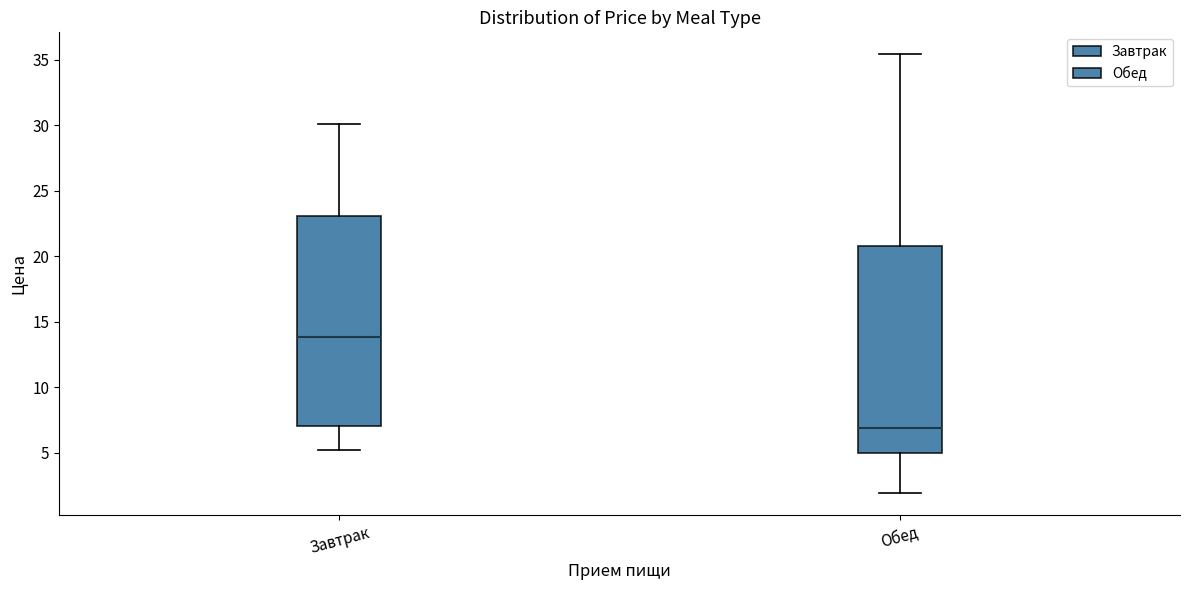

Reading left to right, read every box against the y-axis: the position of its median line, the range the box covers, and the ends of its whiskers. The values are not printed on the chart, so give them approximately, as read against the axis.

Завтрак: median 14.0, box 7.0 to 23.0, whiskers 5.0 to 30.0
Обед: median 7.0, box 5.0 to 21.0, whiskers 2.0 to 35.5